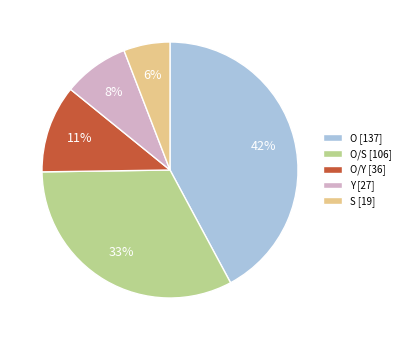

To the nearest percent, what percentage of the pie is O/Y [36]?

11%